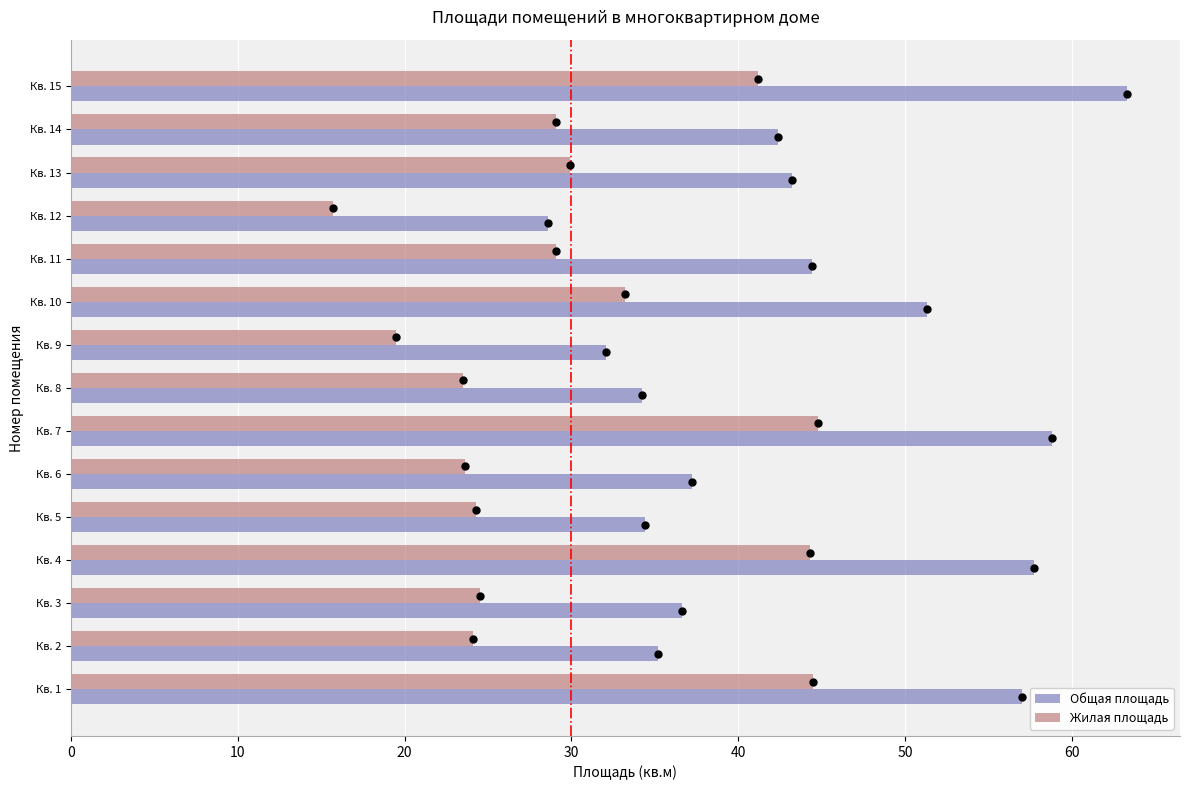

Which series has the widest spread of values?

Общая площадь